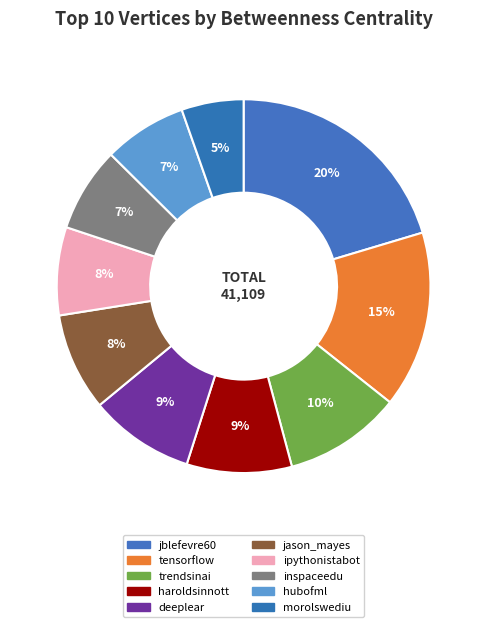

How many segments does this pie chart have?

10